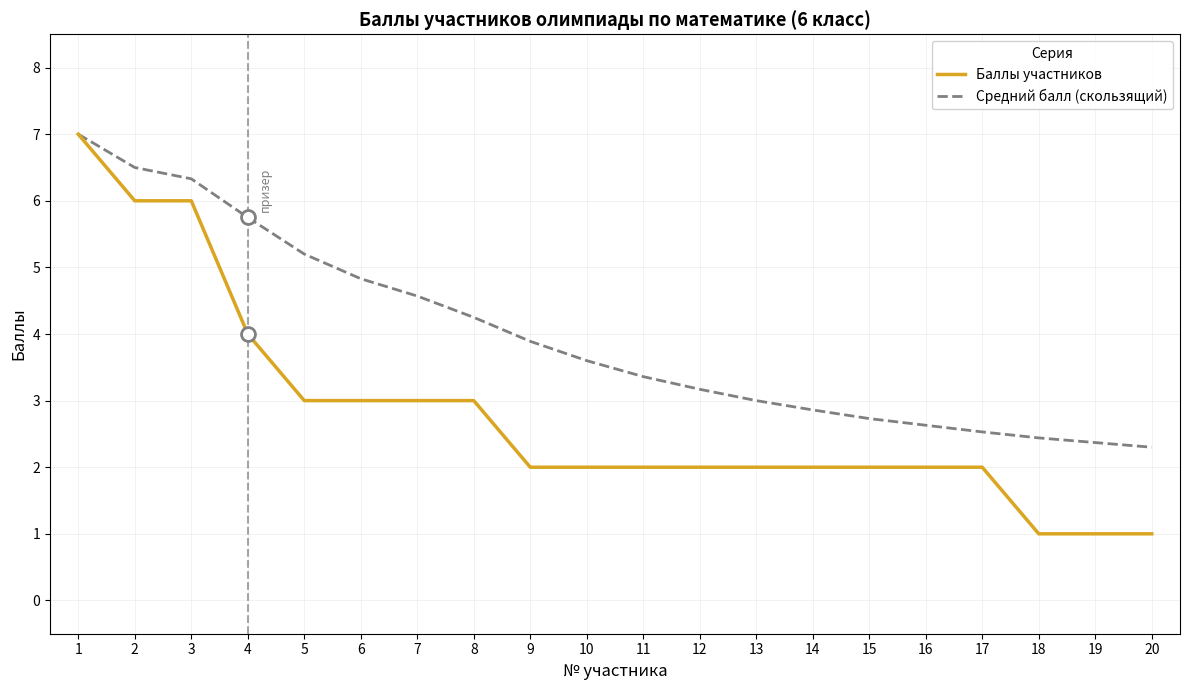

True or false: Средний балл (скользящий) has a value of 4.1 at 20.

False